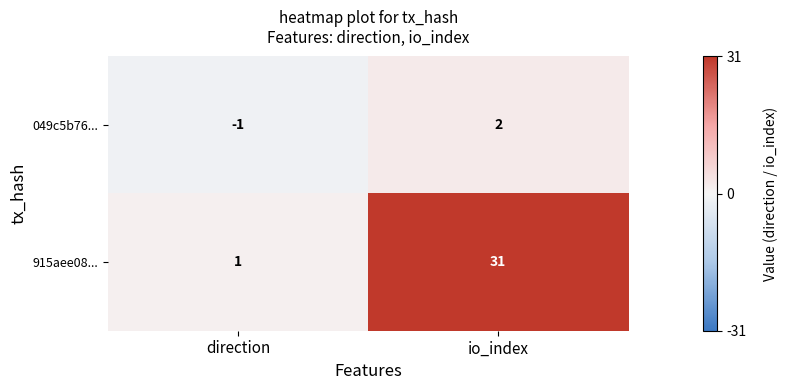

What is the spread (max minus min) of values at io_index?

29